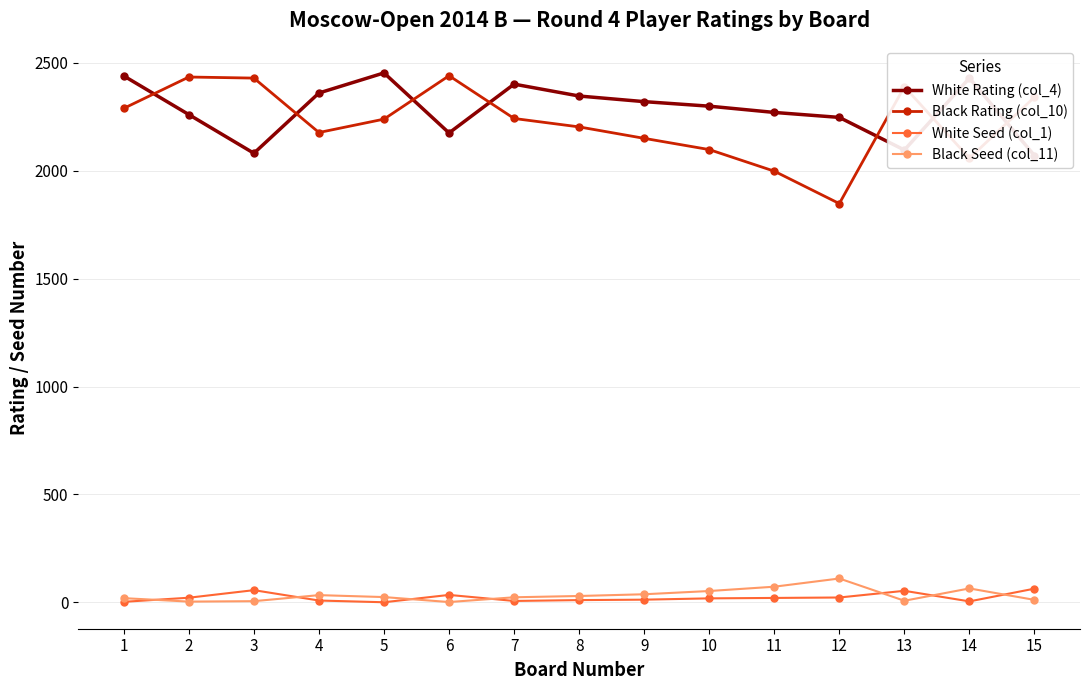

What is the maximum value for White Seed (col_1)?

64